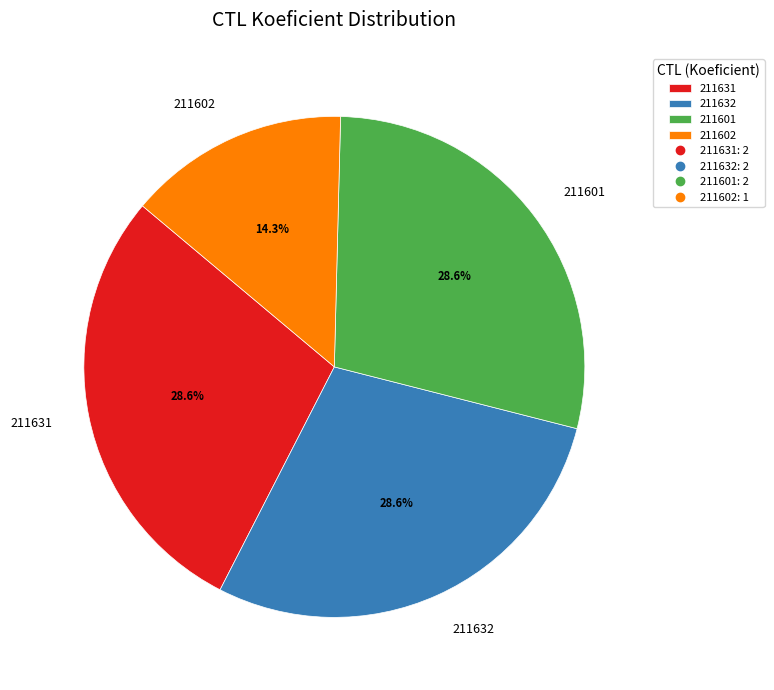

Which category has the smallest portion of the pie?

211602